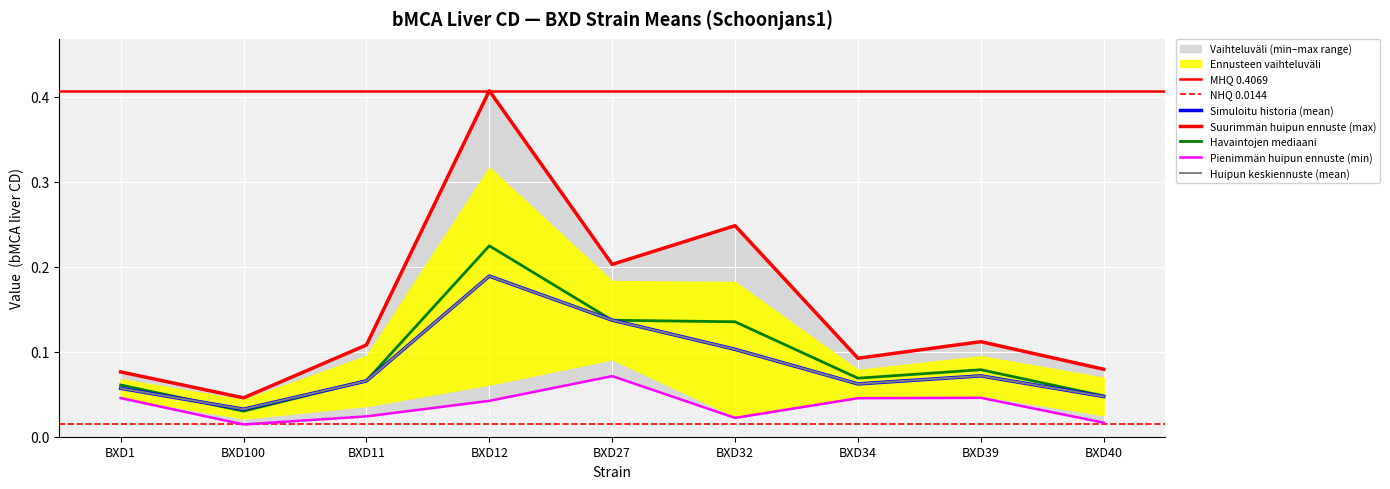

Rank the series at BXD32 from lowest to highest value.

min_value, mean_value, max_value